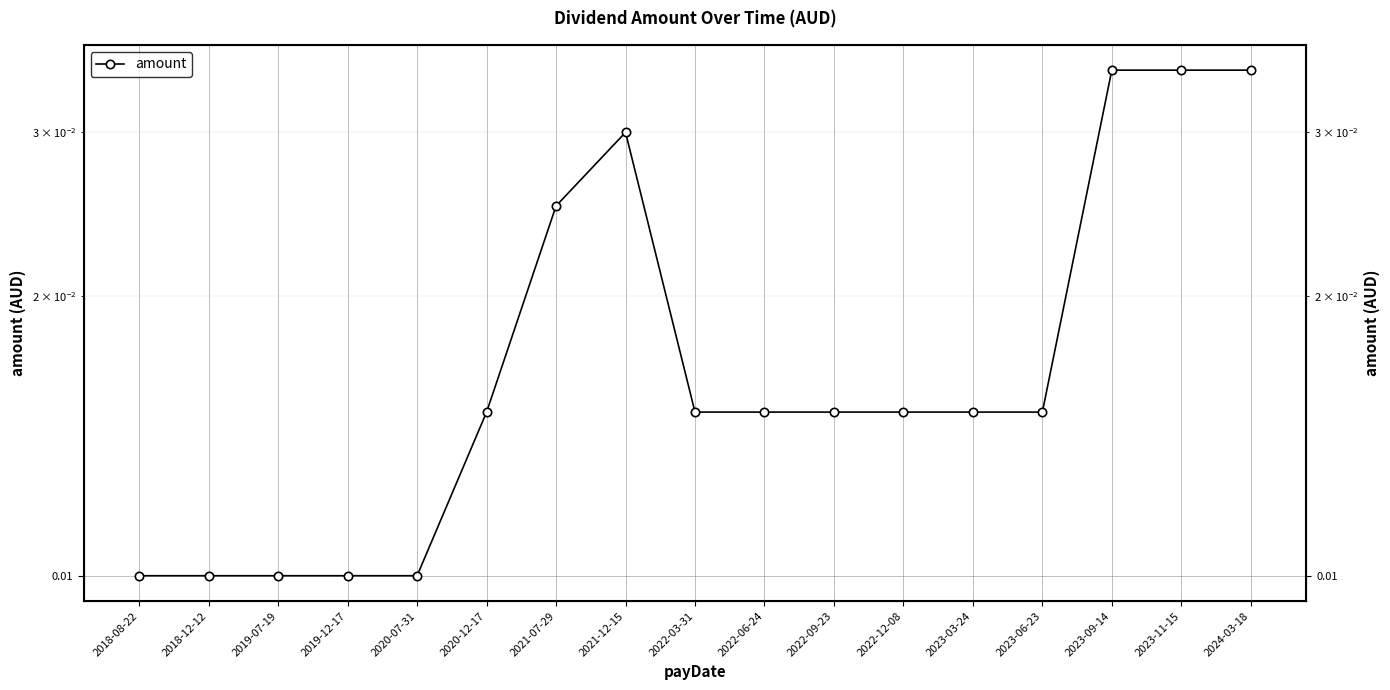

Reading left to right, what are all the values shown in this chart?

2018-08-22=0.0	2018-12-12=0.0	2019-07-19=0.0	2019-12-17=0.0	2020-07-31=0.0	2020-12-17=0.0	2021-07-29=0.0	2021-12-15=0.0	2022-03-31=0.0	2022-06-24=0.0	2022-09-23=0.0	2022-12-08=0.0	2023-03-24=0.0	2023-06-23=0.0	2023-09-14=0.0	2023-11-15=0.0	2024-03-18=0.0